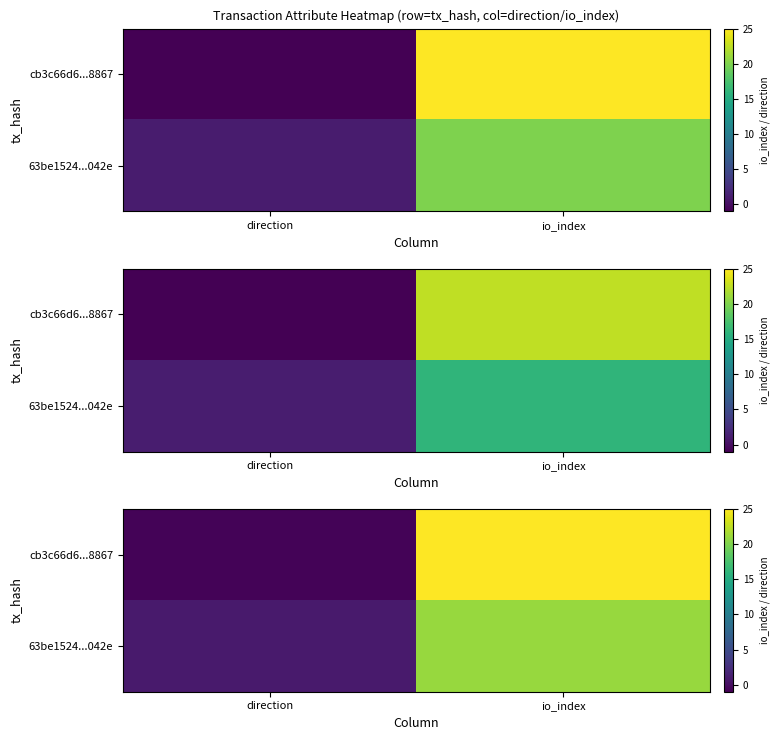

Which series has the largest total across all categories?

cb3c66d6...8867